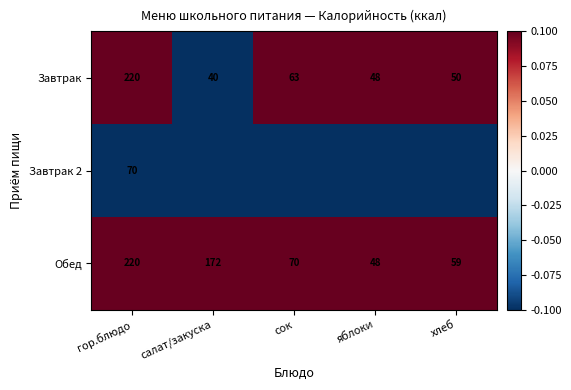

What is the difference between the highest and lowest values at гор.блюдо?

150